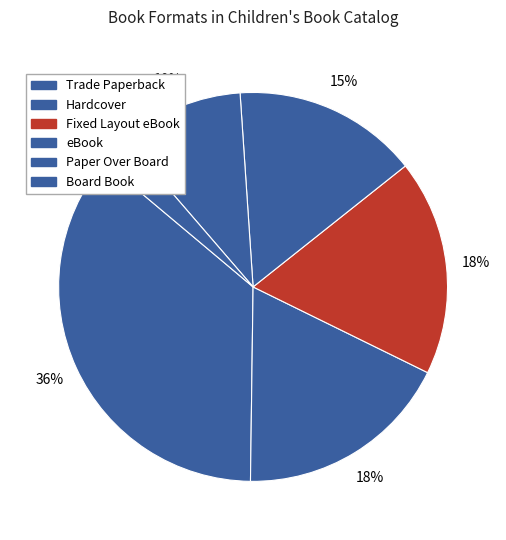

How many segments does this pie chart have?

6